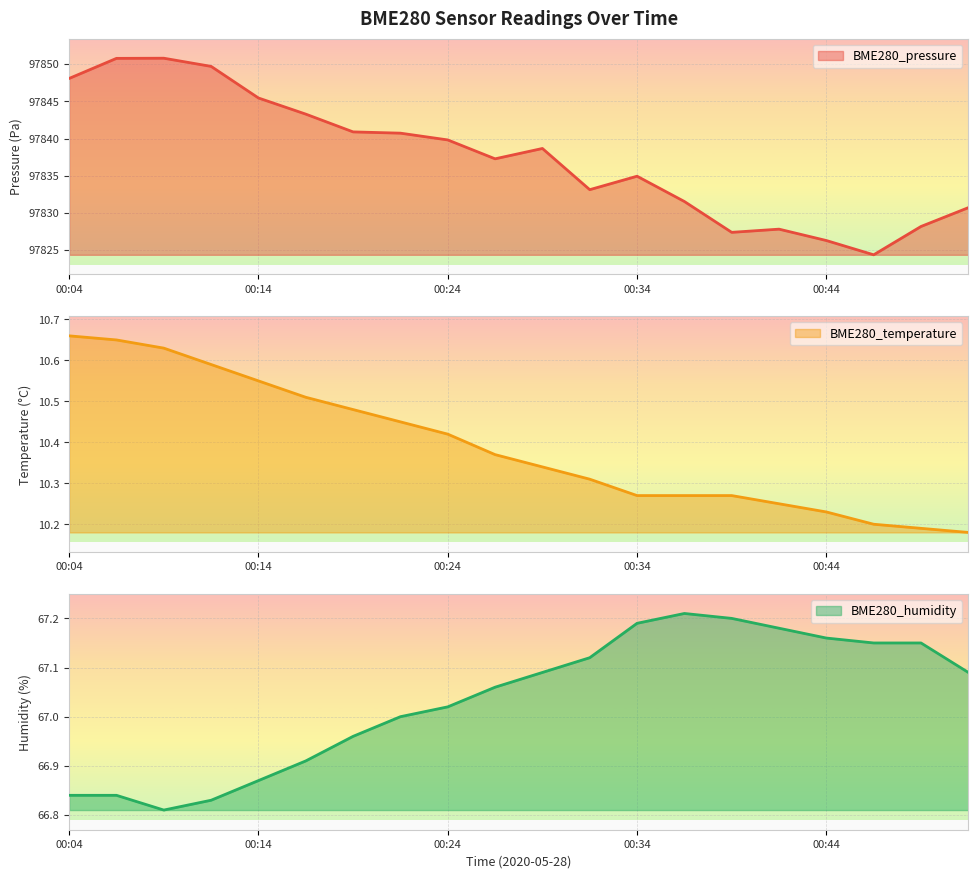

What is the minimum value for BME280_humidity?

66.8